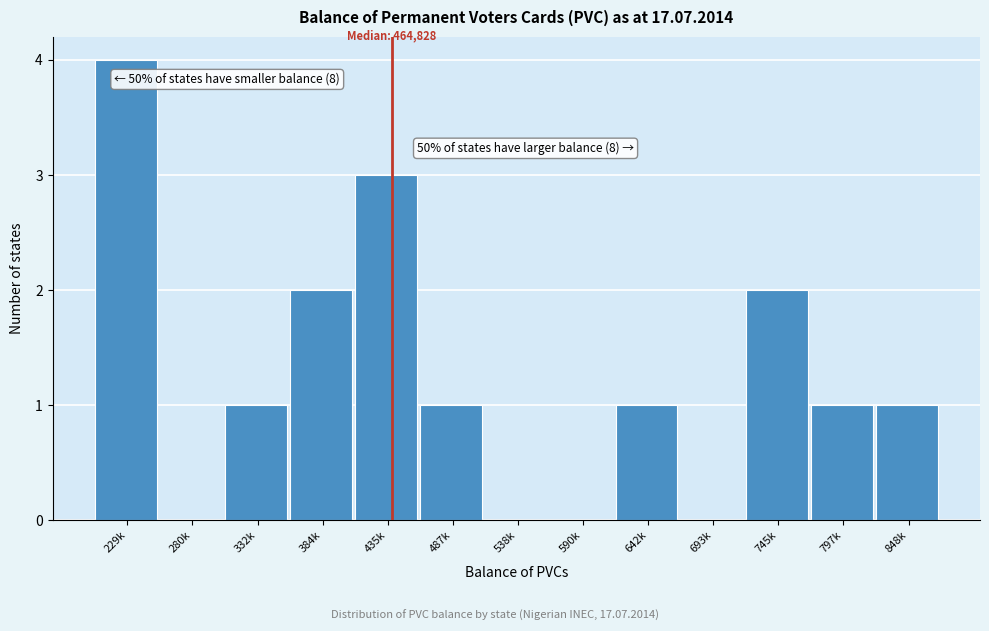

Reading left to right, what are all the values shown in this chart?

229k=4	280k=0	332k=1	384k=2	435k=3	487k=1	538k=0	590k=0	642k=1	693k=0	745k=2	797k=1	848k=1